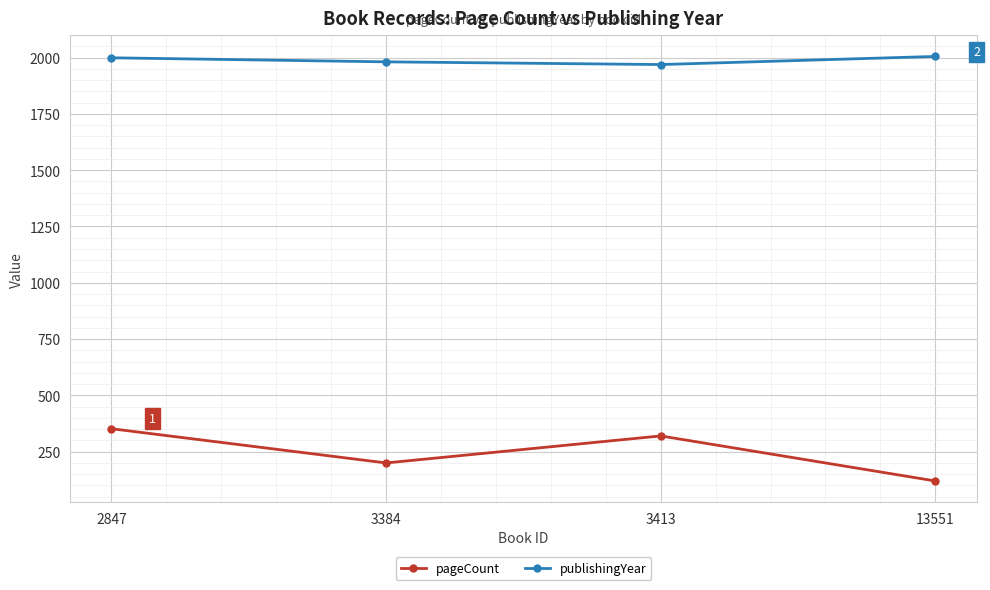

How many distinct data groups are displayed?

2